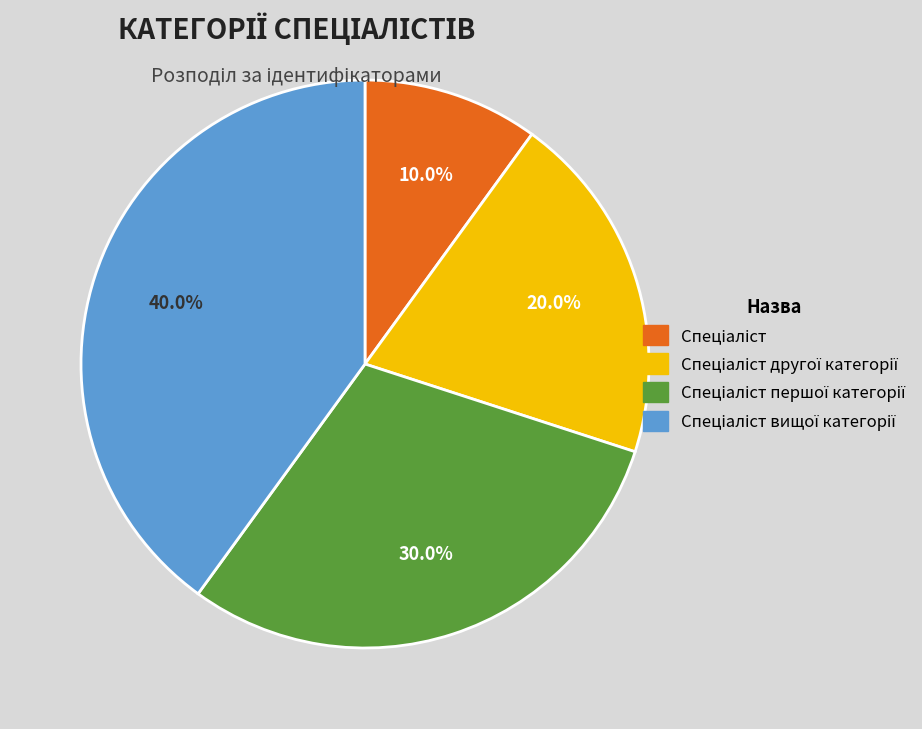

Does any single category account for the majority?

No